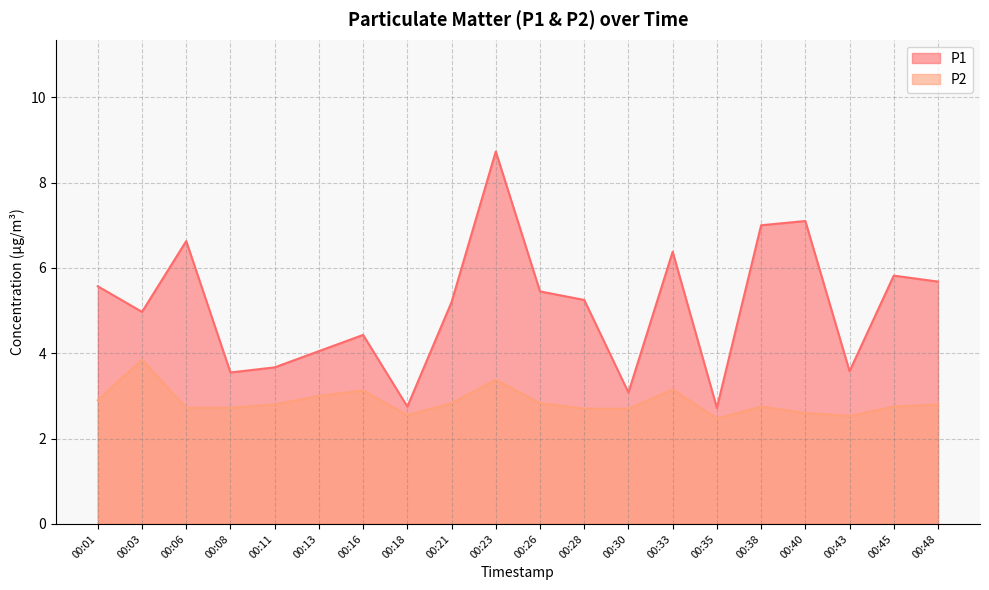

How many interior local peaks does the P2 series have?

5